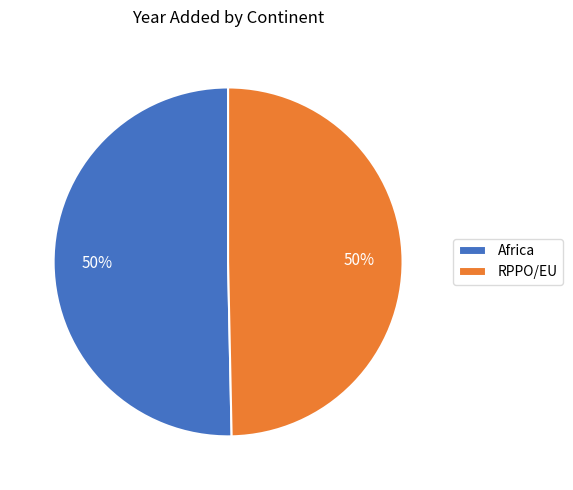

What percentage is the Africa slice, to the nearest percent?

50%